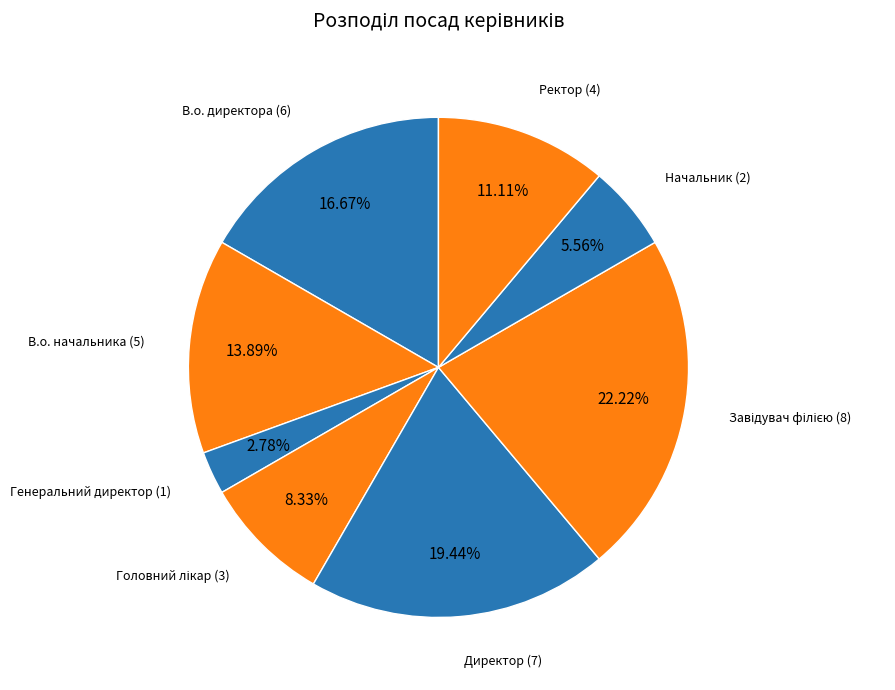

How many segments does this pie chart have?

8